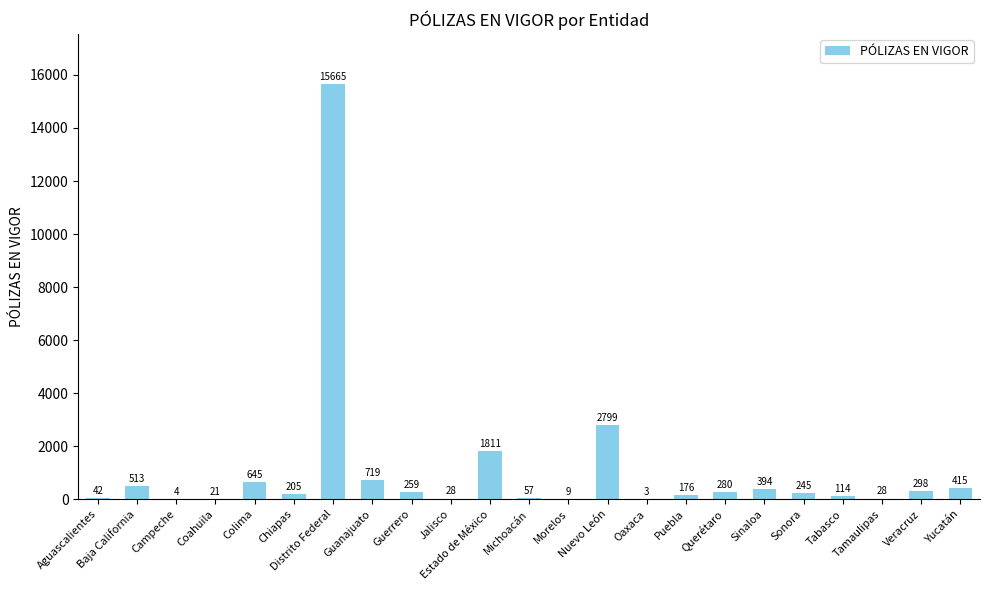

What is the change in value from Sonora to Yucatán?

+170